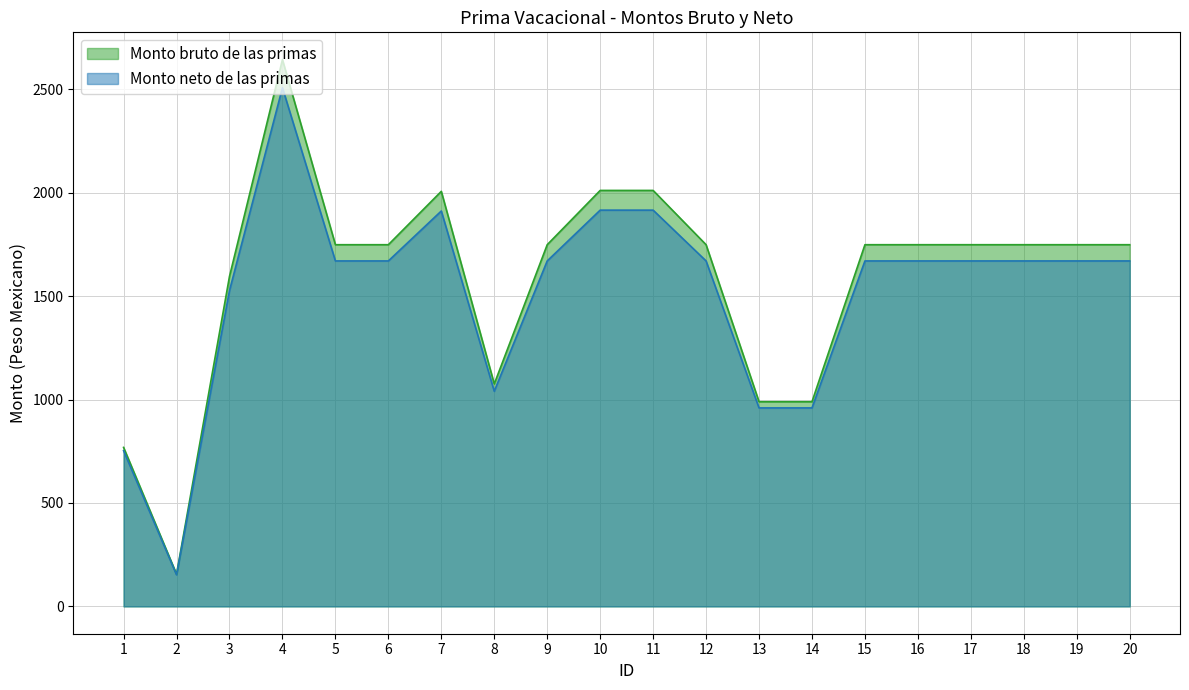

True or false: Monto bruto de las primas and Monto neto de las primas intersect in this chart.

False